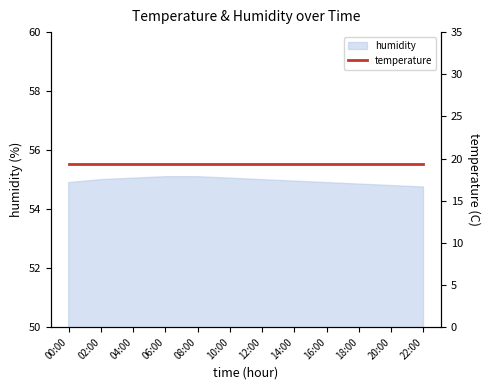

Does the chart have visible grid lines?

No